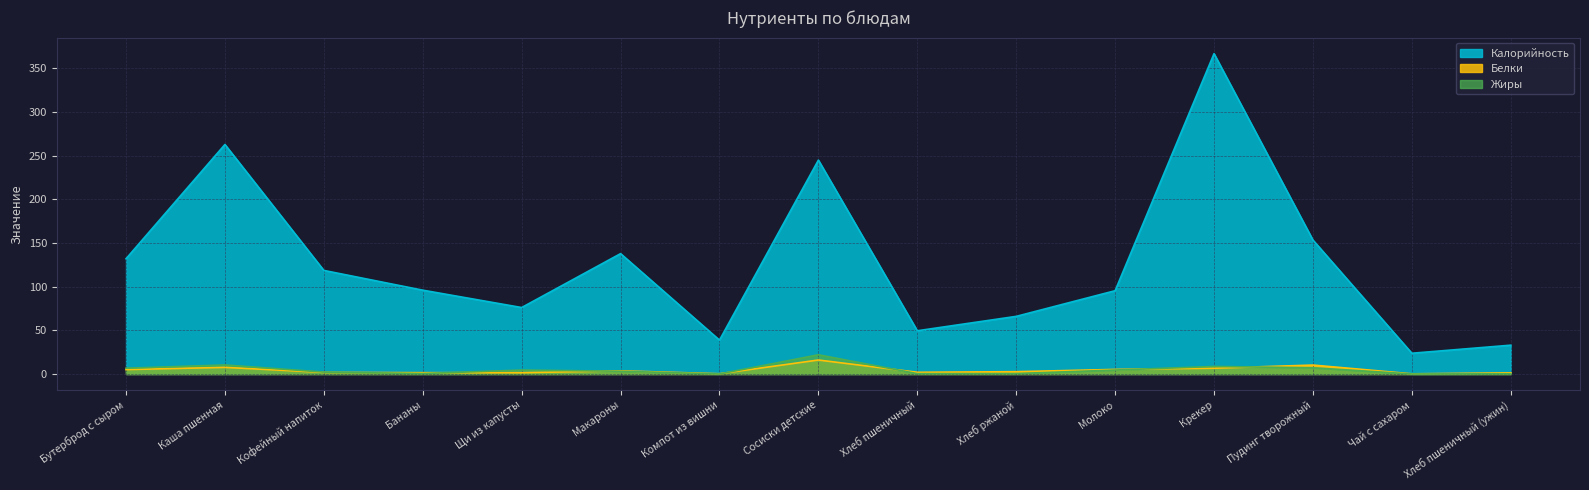

Which series changed the most between Бананы and Хлеб пшеничный?

Калорийность